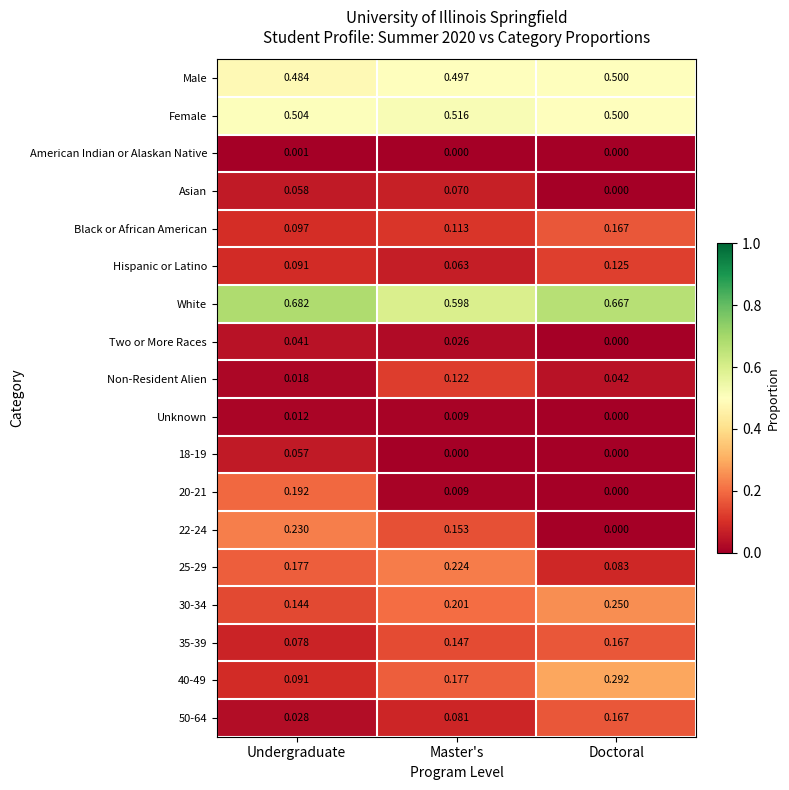

At which label is 22-24 closest to 0?

Doctoral